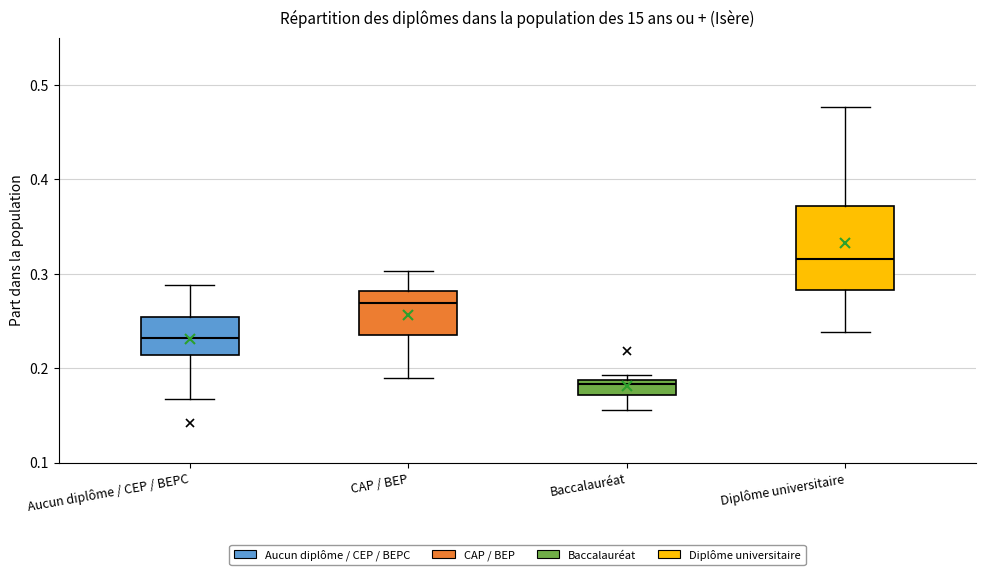

Which box's median line is the lowest?

Baccalauréat